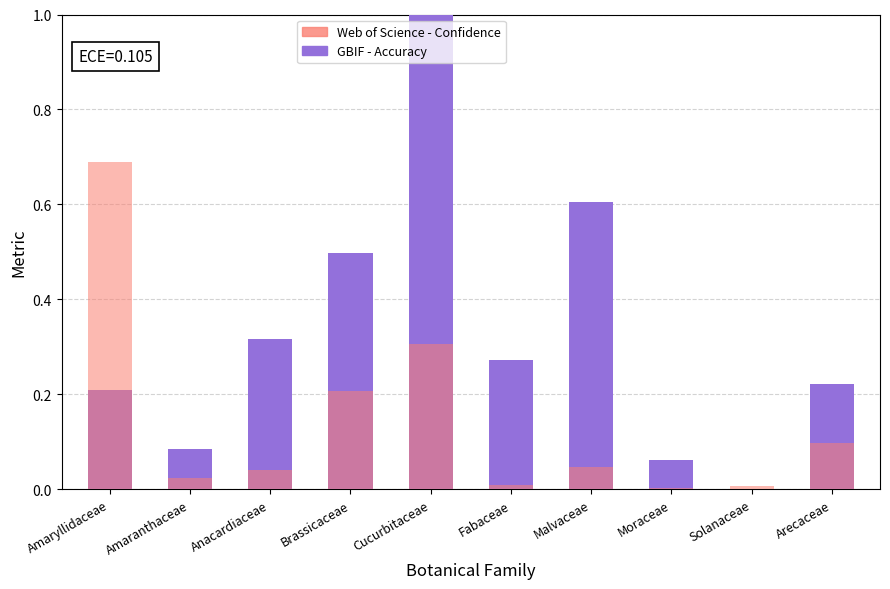

What is the maximum value shown in the chart?

1.0